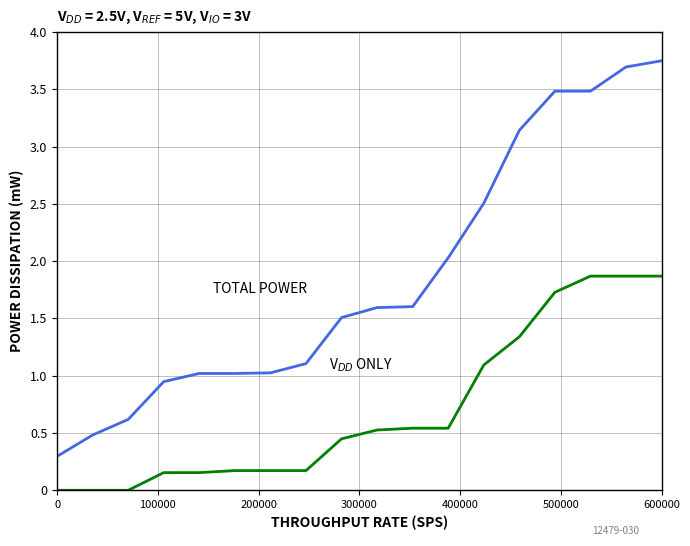

Does the chart have visible grid lines?

Yes